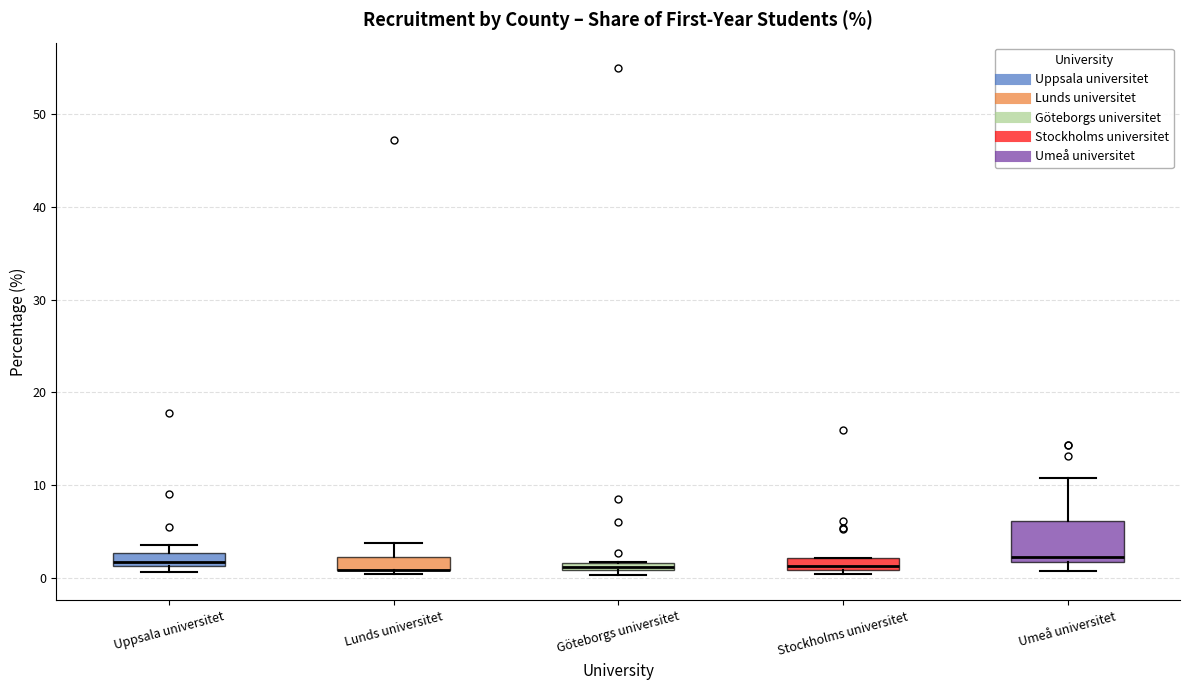

Where is the upper edge of the box for Lunds universitet on the y-axis? The values are not printed on the chart, so give them approximately, as read against the axis.

2